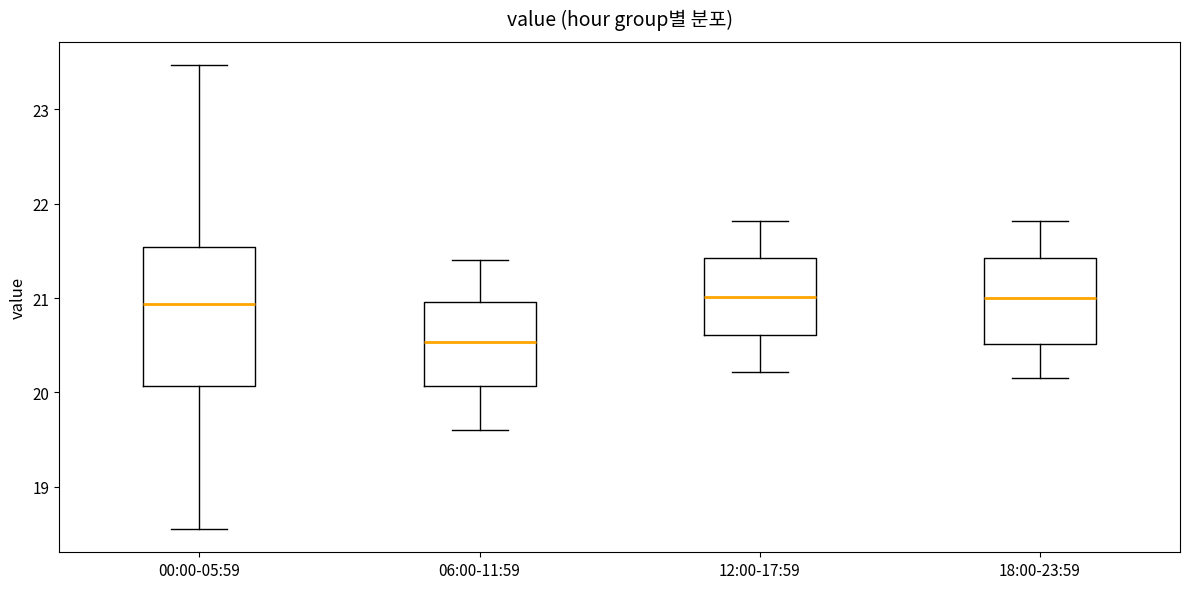

Where is the lower edge of the box for 12:00-17:59 on the y-axis? The values are not printed on the chart, so give them approximately, as read against the axis.

20.6